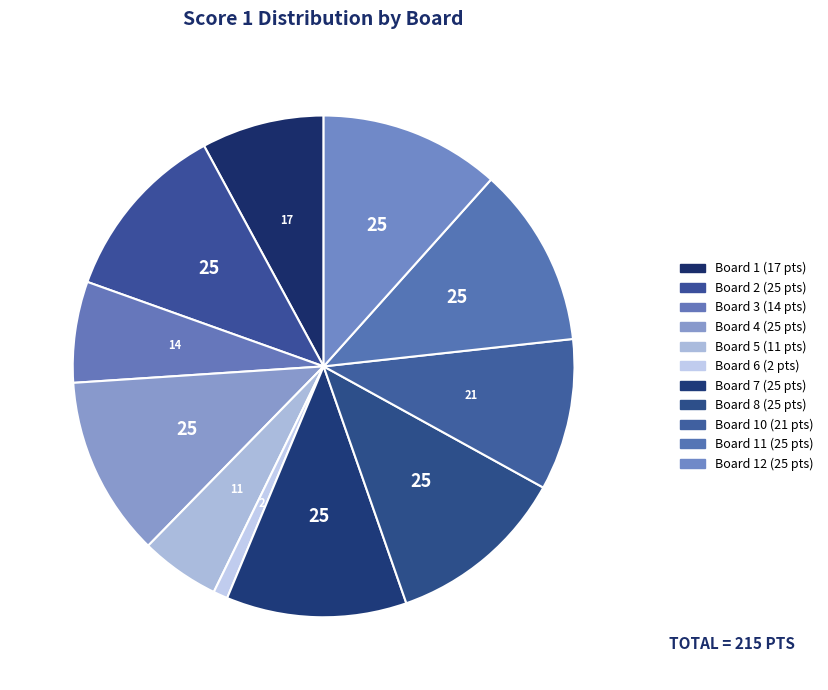

Which slice is the largest?

Board 2